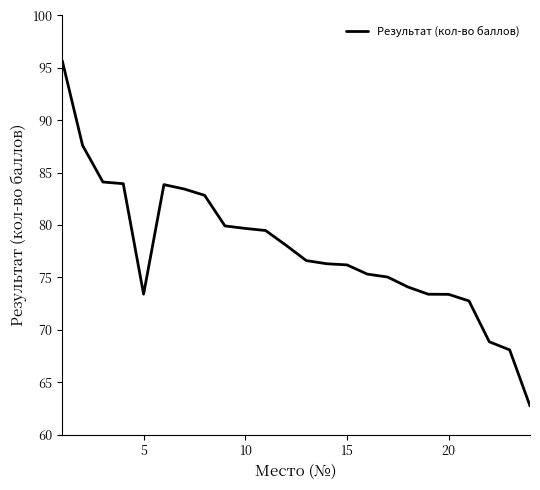

What is the minimum value shown in the chart?

62.7